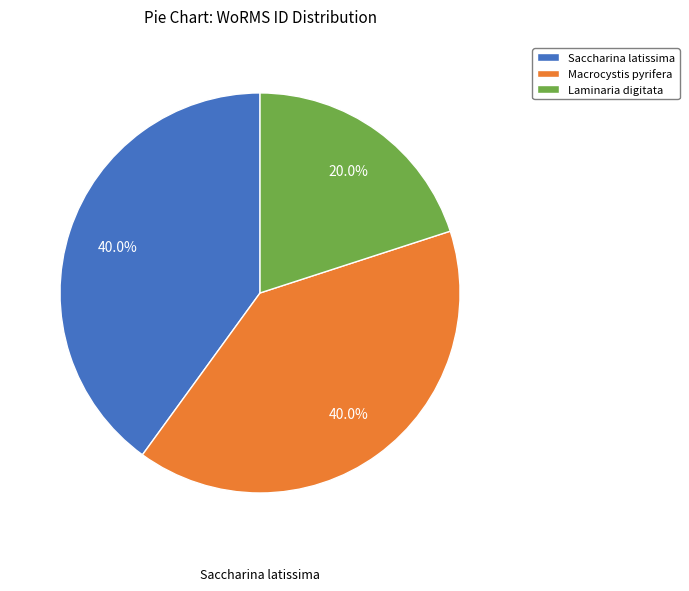

What is the total percentage of Laminaria digitata and Macrocystis pyrifera?

60.0%